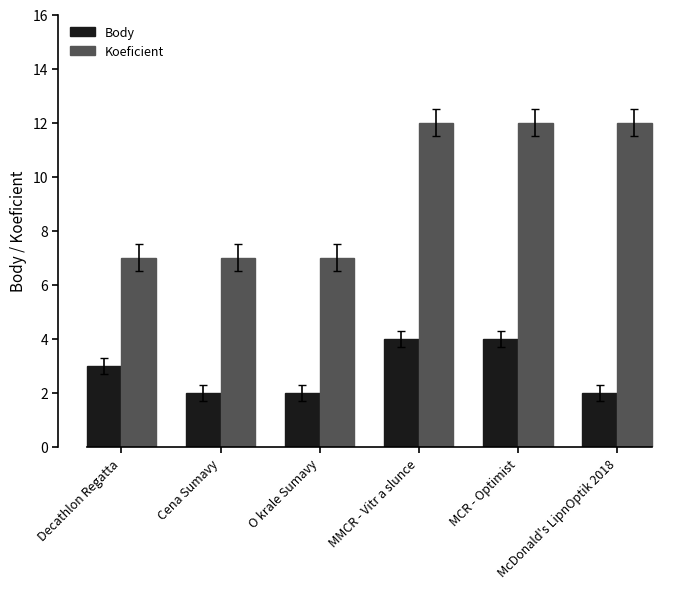

What is the difference between the second highest and second lowest values in the Body series?

2